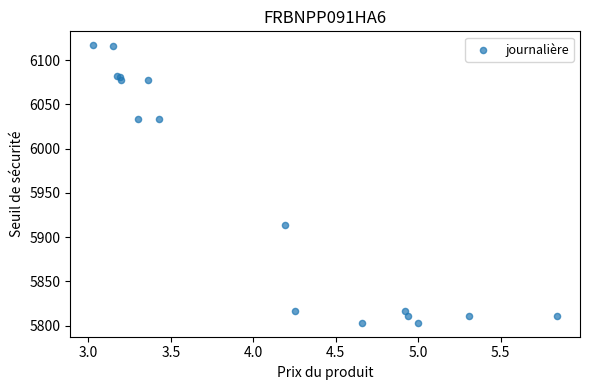

What Y value in the scatter plot is closest to 5960?

5913.3